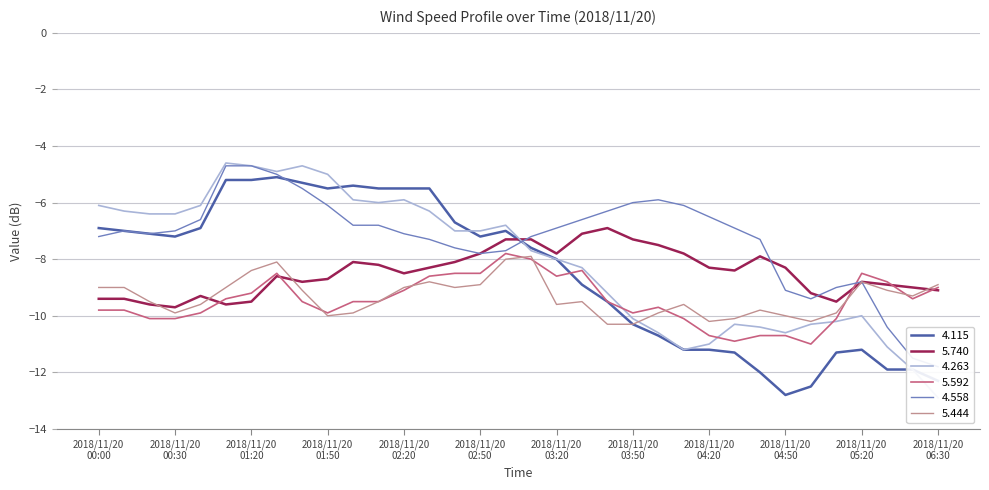

What is the sum of the 5.592 values at 2018/11/20 00:00 and 2018/11/20 02:20?

-18.9